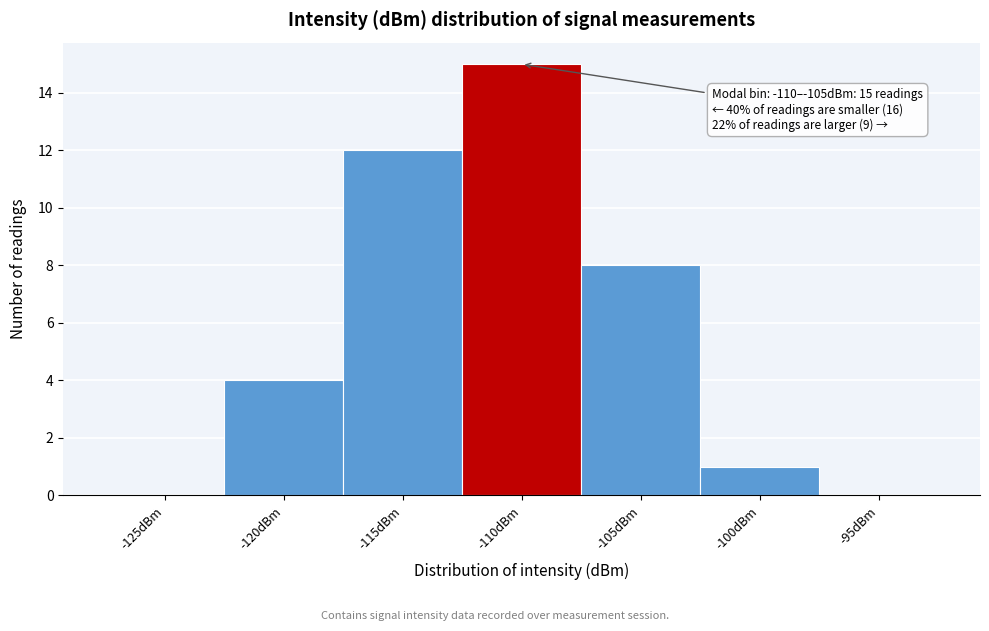

Reading right to left, what are all the values shown in this chart?

-95dBm=0	-100dBm=1	-105dBm=8	-110dBm=15	-115dBm=12	-120dBm=4	-125dBm=0